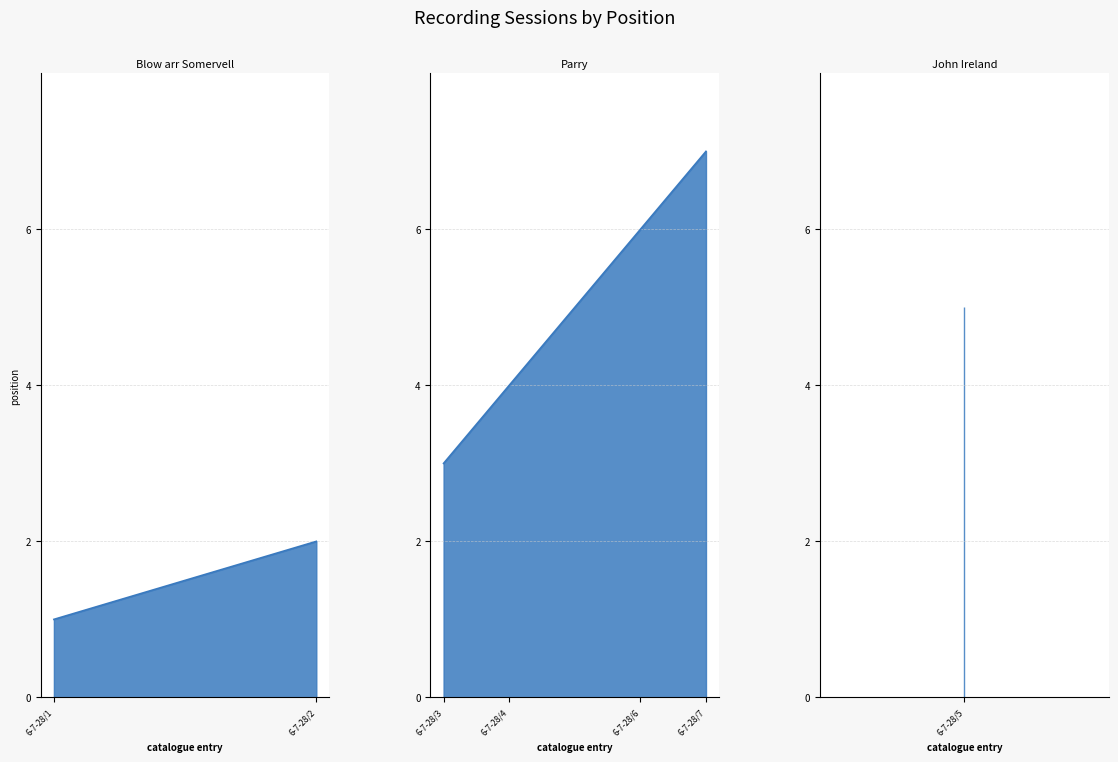

The chart shows a value of 1 at 6-7-28/4. True or false?

False